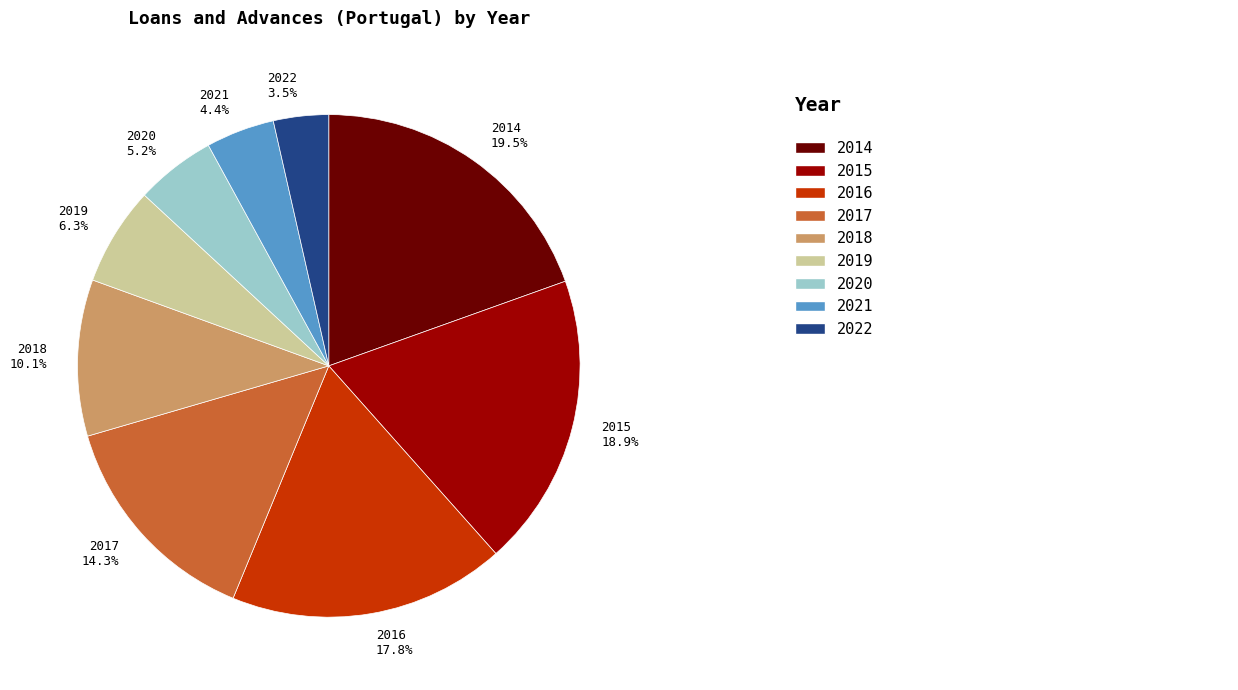

To the nearest percent, what percentage of the pie is 2018?

10%